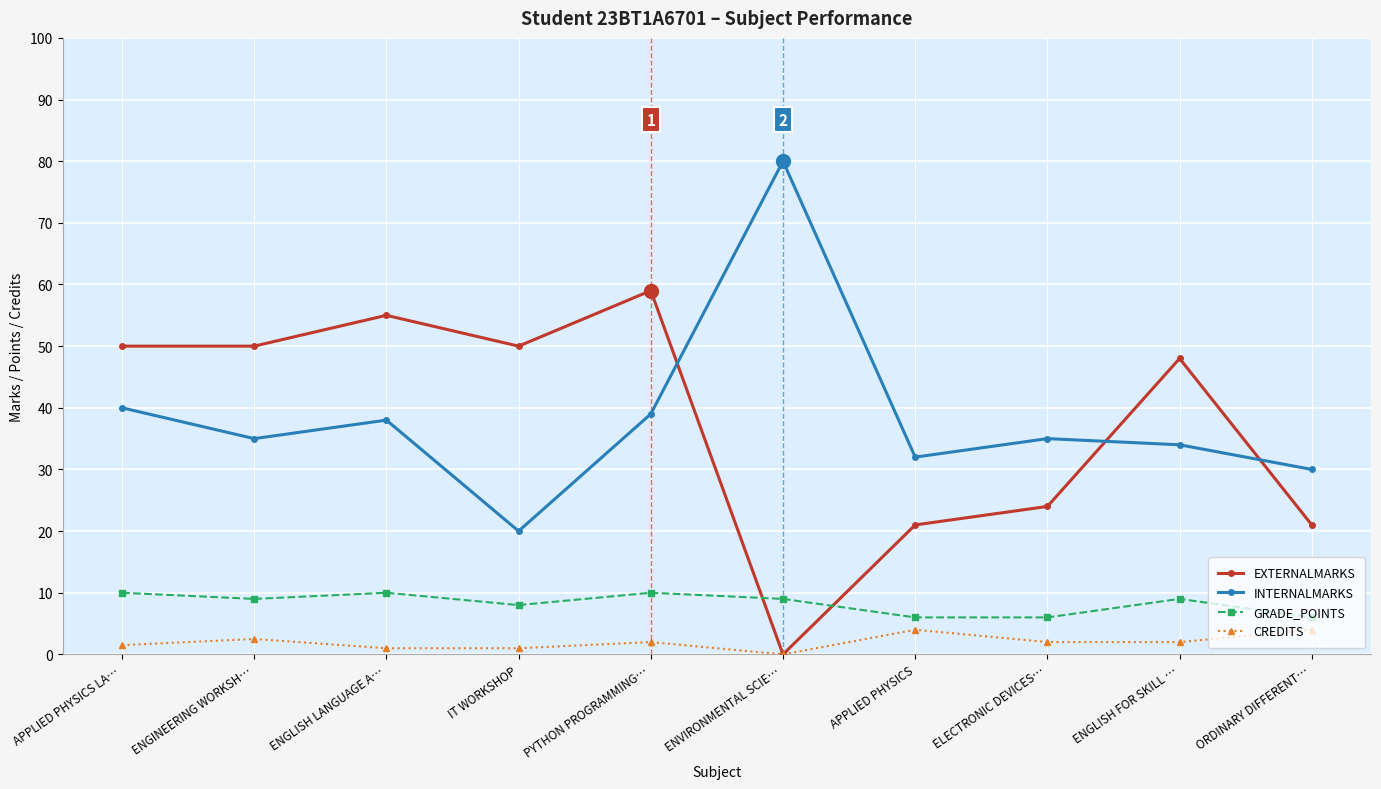

Reading left to right, list all the values displayed in this chart.

EXTERNALMARKS: APPLIED PHYSICS LA…=50.0	ENGINEERING WORKSH…=50.0	ENGLISH LANGUAGE A…=55.0	IT WORKSHOP=50.0	PYTHON PROGRAMMING…=59.0	ENVIRONMENTAL SCIE…=0.0	APPLIED PHYSICS=21.0	ELECTRONIC DEVICES…=24.0	ENGLISH FOR SKILL …=48.0	ORDINARY DIFFERENT…=21.0
INTERNALMARKS: APPLIED PHYSICS LA…=40.0	ENGINEERING WORKSH…=35.0	ENGLISH LANGUAGE A…=38.0	IT WORKSHOP=20.0	PYTHON PROGRAMMING…=39.0	ENVIRONMENTAL SCIE…=80.0	APPLIED PHYSICS=32.0	ELECTRONIC DEVICES…=35.0	ENGLISH FOR SKILL …=34.0	ORDINARY DIFFERENT…=30.0
GRADE_POINTS: APPLIED PHYSICS LA…=10.0	ENGINEERING WORKSH…=9.0	ENGLISH LANGUAGE A…=10.0	IT WORKSHOP=8.0	PYTHON PROGRAMMING…=10.0	ENVIRONMENTAL SCIE…=9.0	APPLIED PHYSICS=6.0	ELECTRONIC DEVICES…=6.0	ENGLISH FOR SKILL …=9.0	ORDINARY DIFFERENT…=6.0
CREDITS: APPLIED PHYSICS LA…=1.5	ENGINEERING WORKSH…=2.5	ENGLISH LANGUAGE A…=1.0	IT WORKSHOP=1.0	PYTHON PROGRAMMING…=2.0	ENVIRONMENTAL SCIE…=0.0	APPLIED PHYSICS=4.0	ELECTRONIC DEVICES…=2.0	ENGLISH FOR SKILL …=2.0	ORDINARY DIFFERENT…=4.0